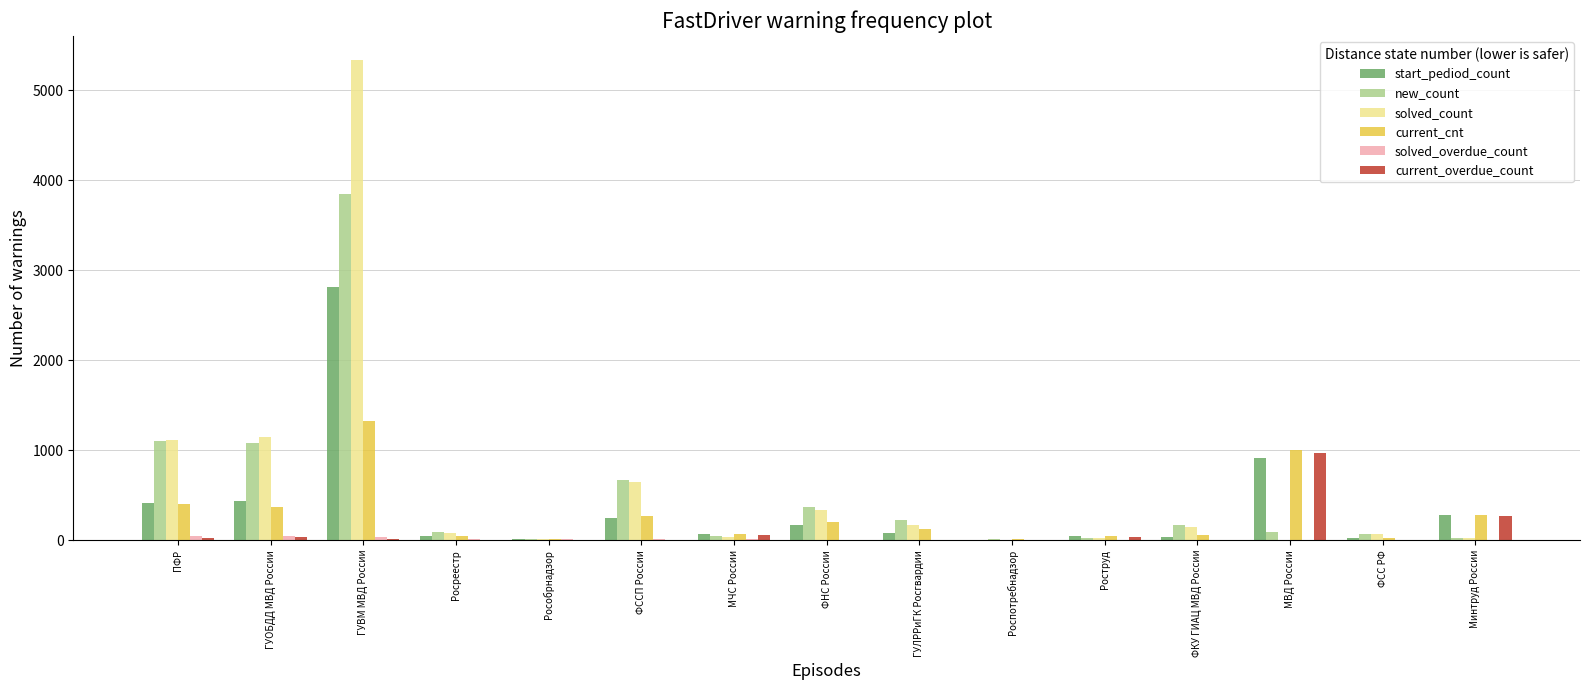

At which label is solved_count closest to 2668?

ГУОБДД МВД России